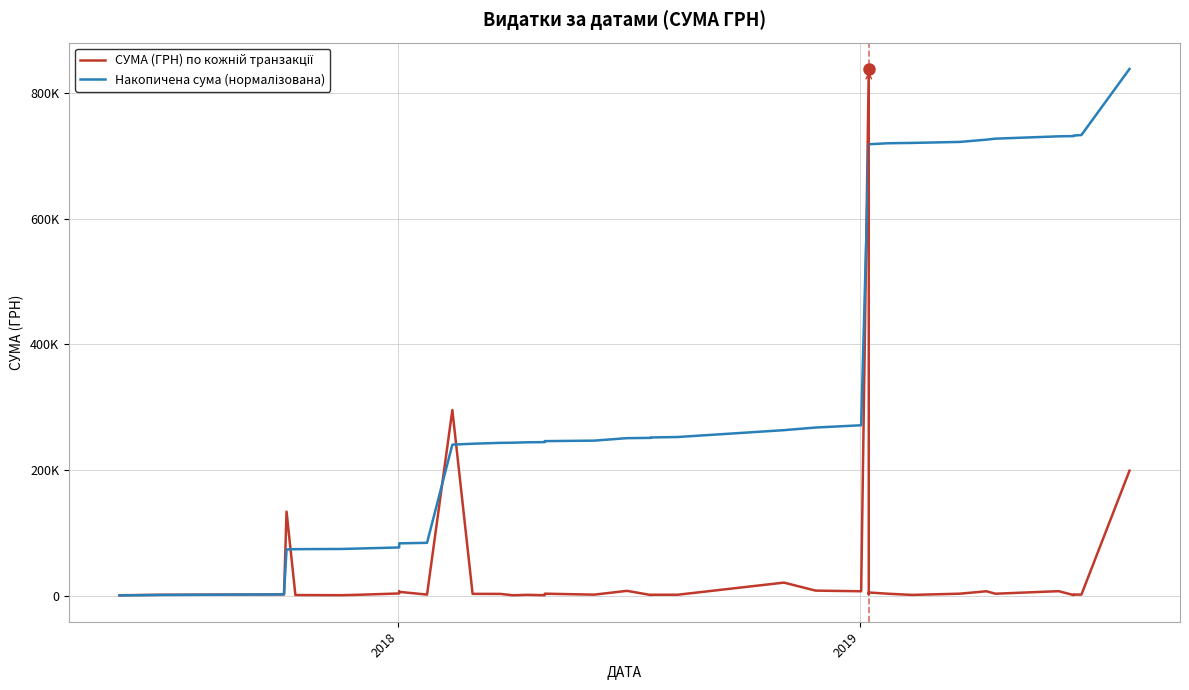

What is the average value of the Накопичена сума (нормалізована) series?

347727.2